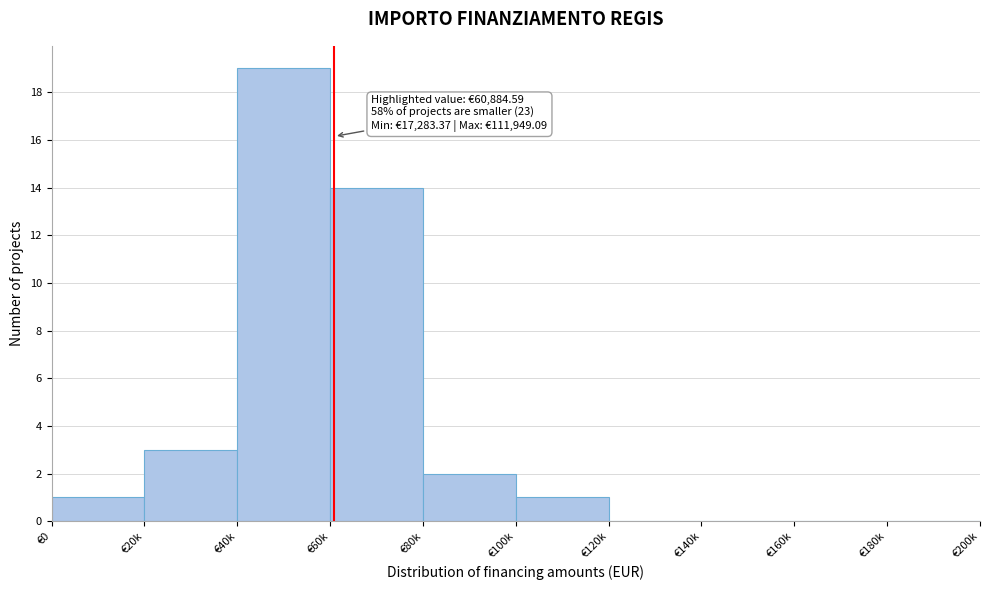

Reading left to right, list all the values displayed in this chart.

€0=1	€20k=3	€40k=19	€60k=14	€80k=2	€100k=1	€120k=0	€140k=0	€160k=0	€180k=0